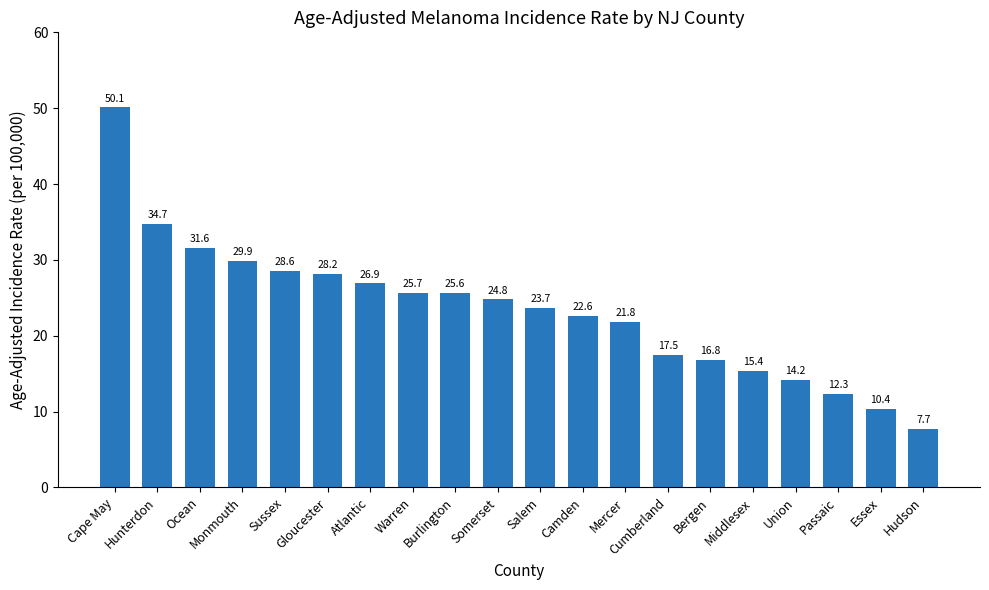

Where is the data nearest to the value 28?

Gloucester